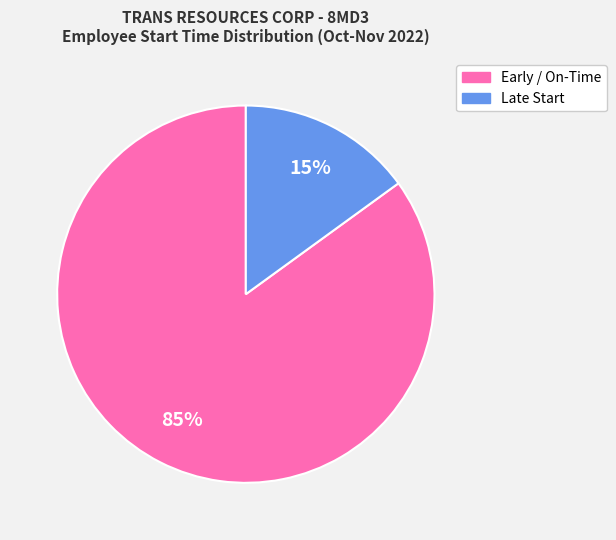

Is there a majority slice in this chart?

Yes